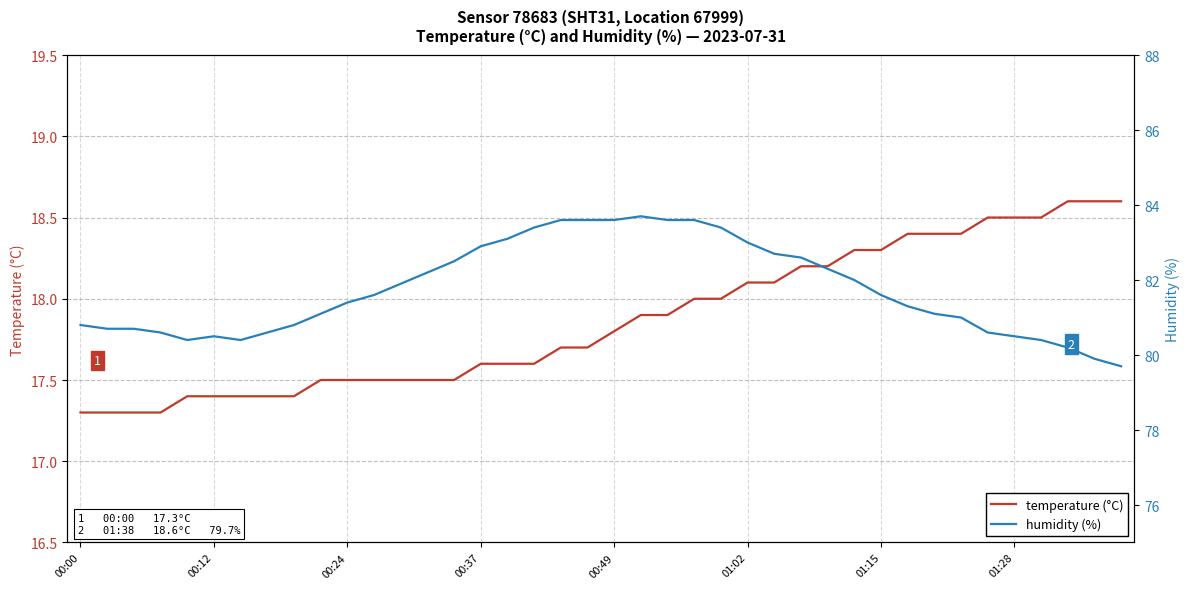

What is the sum of the temperature values at 21 and 23?

35.9